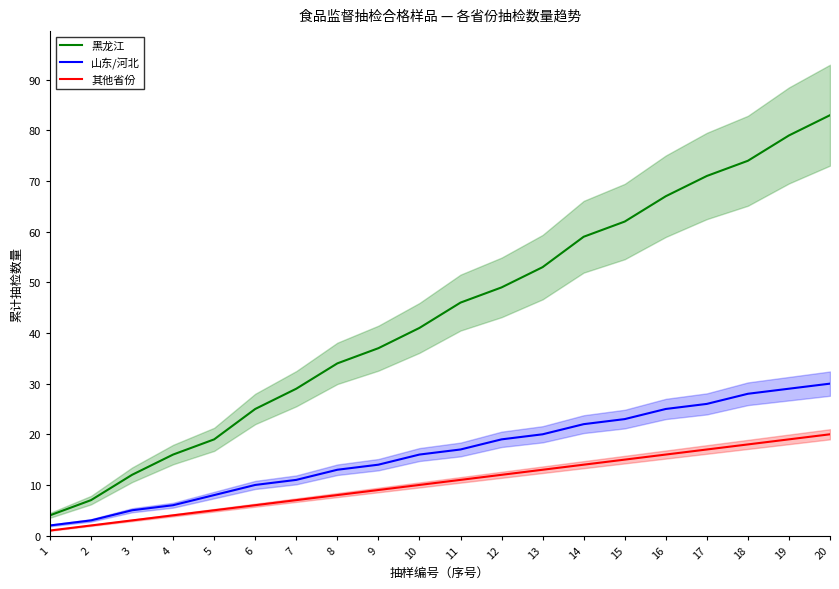

True or false: 山东/河北 has a value of 14 at 9.

True